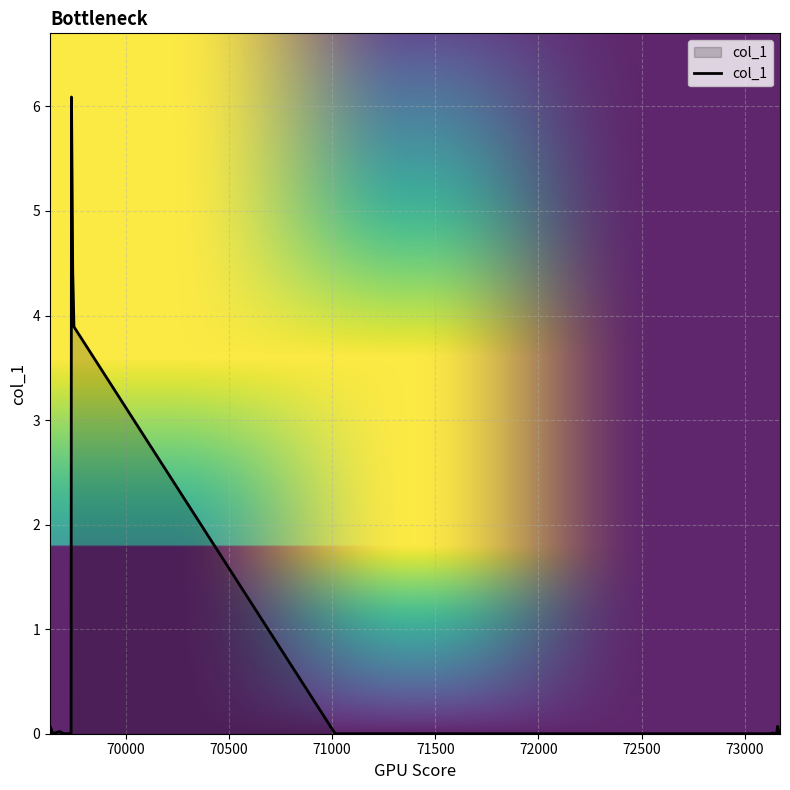

What is the maximum value shown in the chart?

6.1